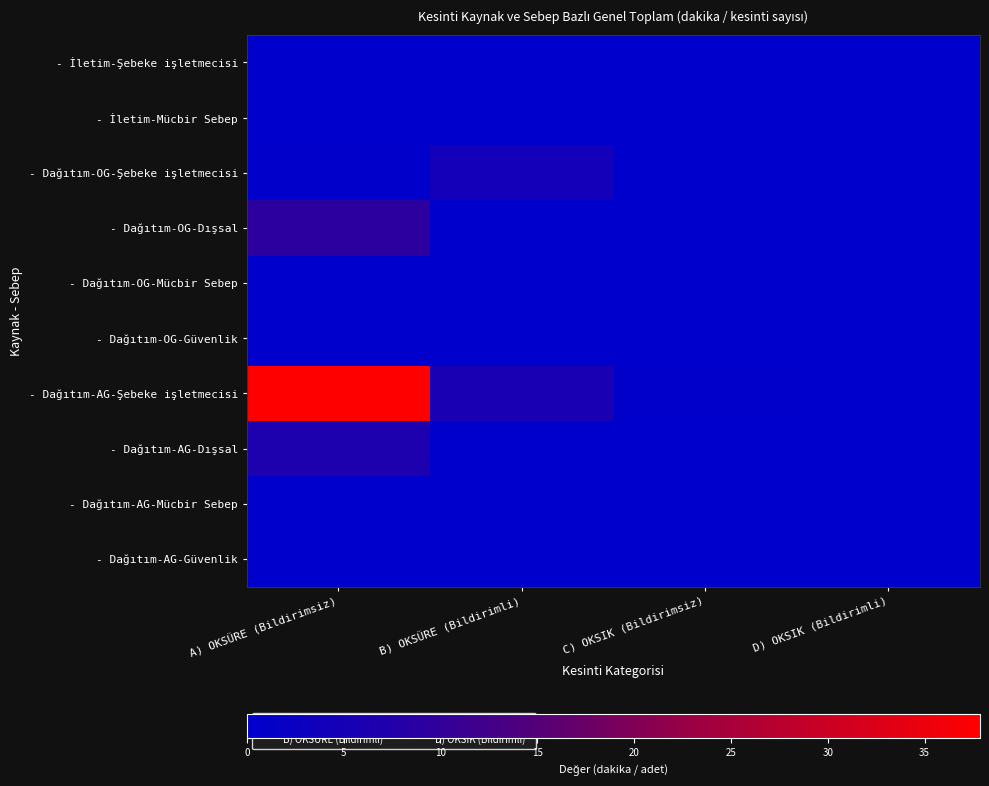

Which has a higher value, B) OKSÜRE (Bildirimli) or A) OKSÜRE (Bildirimsiz)?

B) OKSÜRE (Bildirimli)